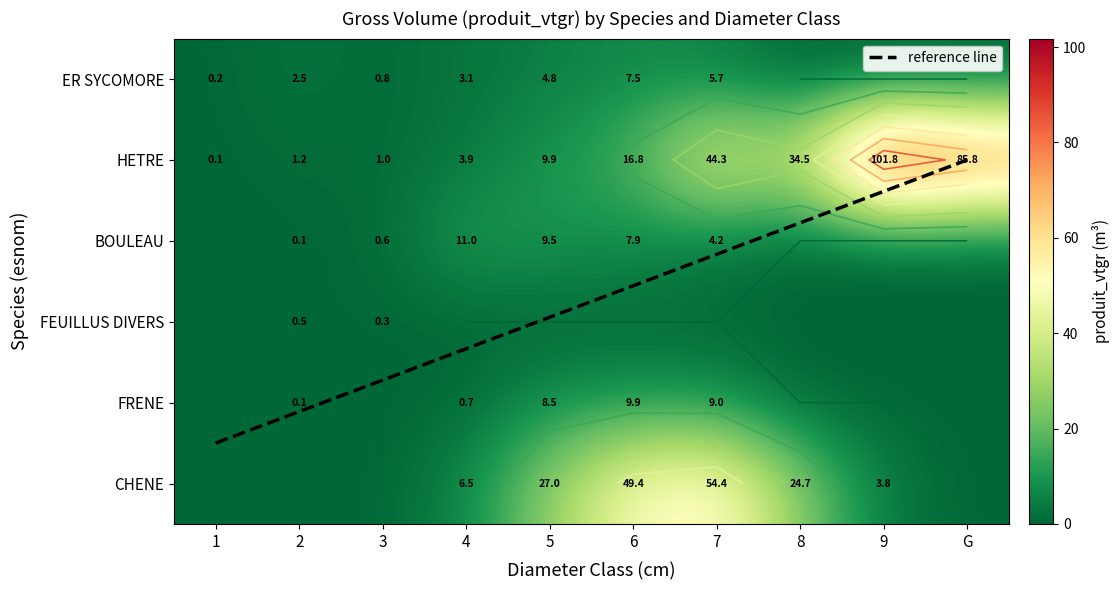

How many values in the HETRE series are below 16?

5